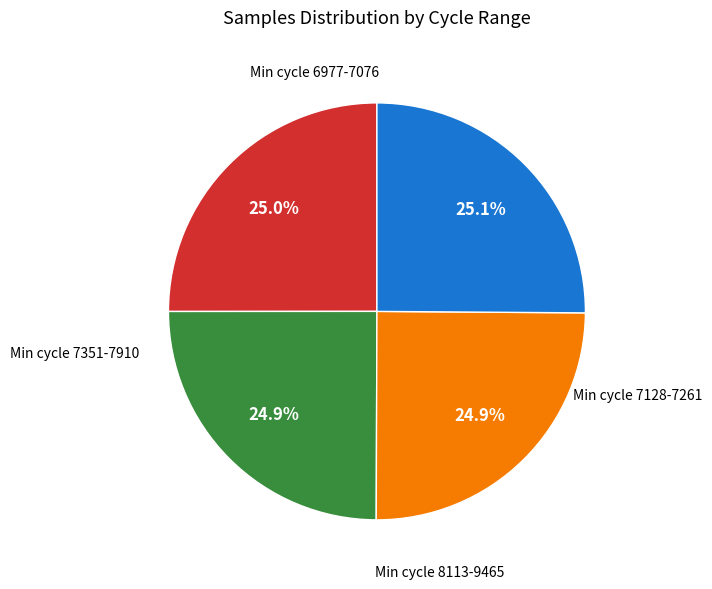

Is there a majority slice in this chart?

No